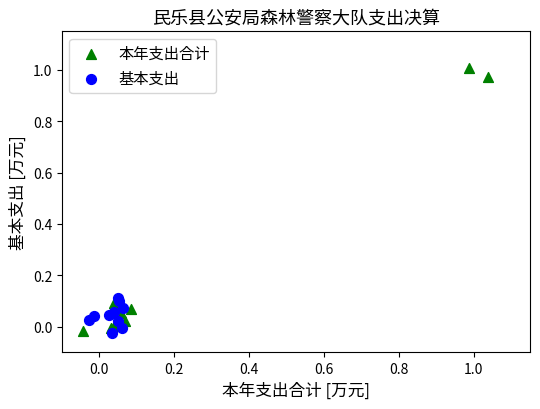

Which series reaches the maximum Y coordinate?

本年支出合计